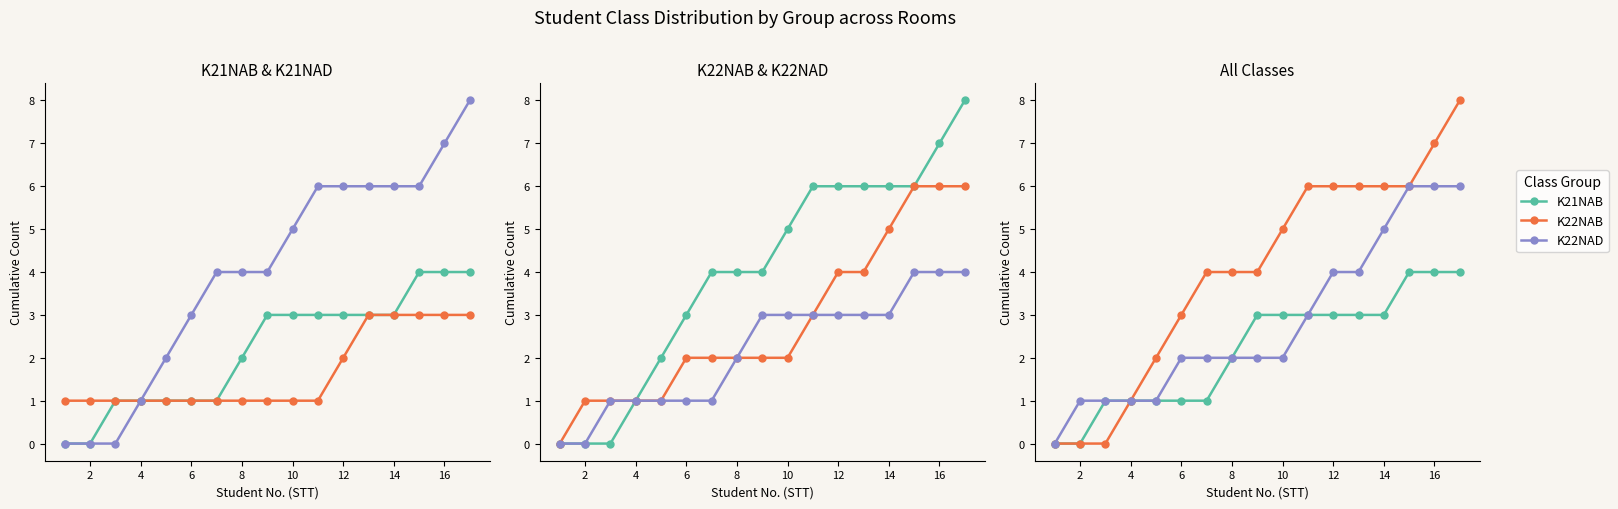

Is the value of K21NAB at 2 greater than the value of K22NAB at 4?

No